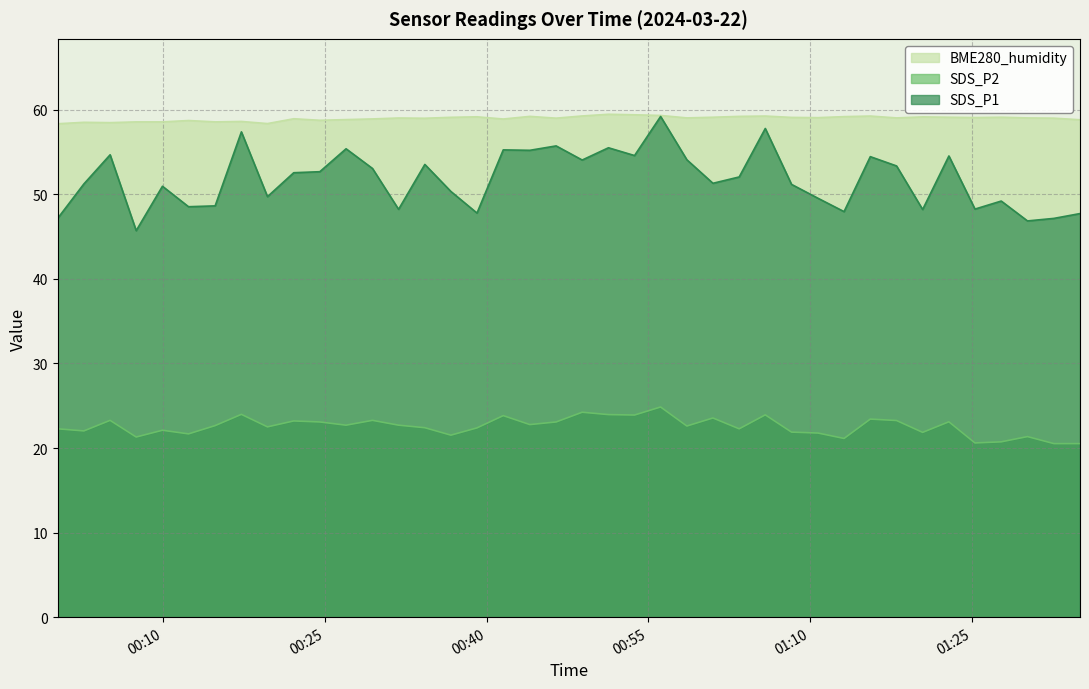

Reading left to right, extract all data points from this chart.

SDS_P1: 47.2	51.2	54.7	45.7	51.0	48.5	48.6	57.4	49.7	52.5	52.7	55.4	53.0	48.2	53.5	50.3	47.8	55.2	55.2	55.7	54.0	55.5	54.6	59.2	54.1	51.3	52.0	57.8	51.2	49.5	48.0	54.5	53.4	48.2	54.5	48.2	49.2	46.9	47.1	47.7
SDS_P2: 22.3	22.0	23.3	21.3	22.1	21.7	22.6	24.0	22.5	23.2	23.1	22.7	23.3	22.7	22.4	21.5	22.4	23.8	22.8	23.1	24.2	23.9	23.9	24.9	22.6	23.6	22.3	23.9	21.9	21.8	21.1	23.4	23.2	21.9	23.1	20.6	20.7	21.4	20.5	20.5
BME280_humidity: 58.3	58.5	58.5	58.6	58.6	58.7	58.6	58.6	58.4	58.9	58.8	58.8	58.9	59.0	59.0	59.1	59.2	58.9	59.2	59.0	59.3	59.5	59.4	59.3	59.0	59.1	59.2	59.2	59.1	59.1	59.2	59.2	59.0	59.1	59.1	59.1	59.1	59.0	59.0	58.8